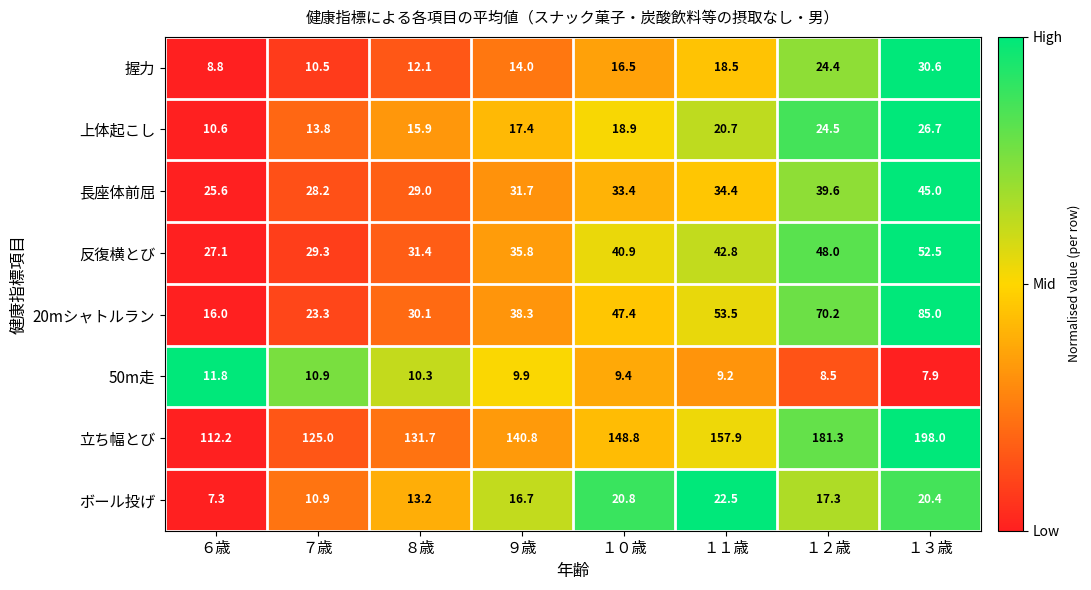

Between ９歳 and １１歳, which series saw the biggest shift?

立ち幅とび